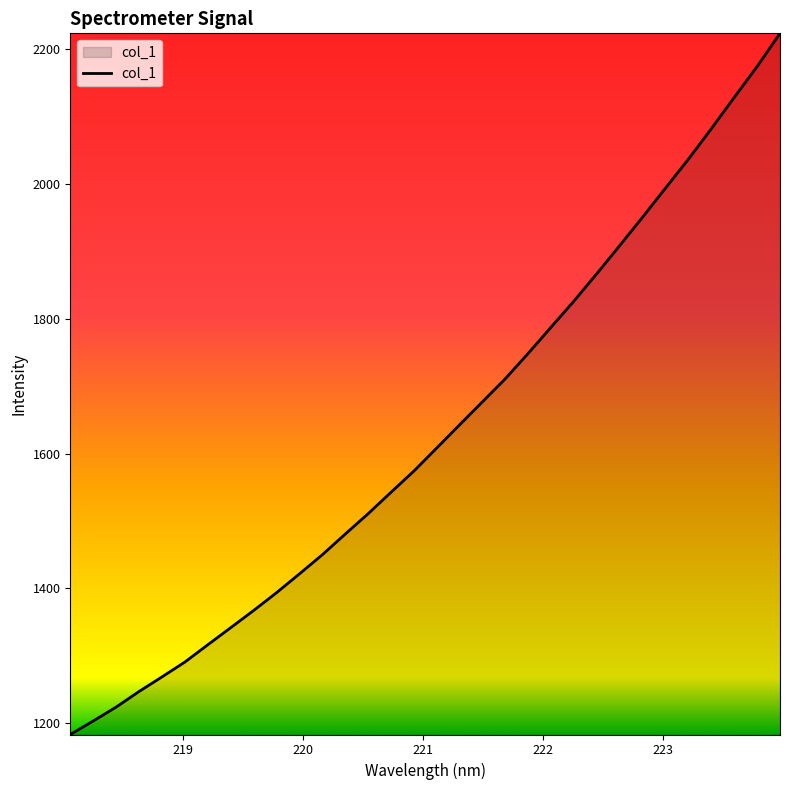

What is the difference between the maximum and minimum values?

1040.7